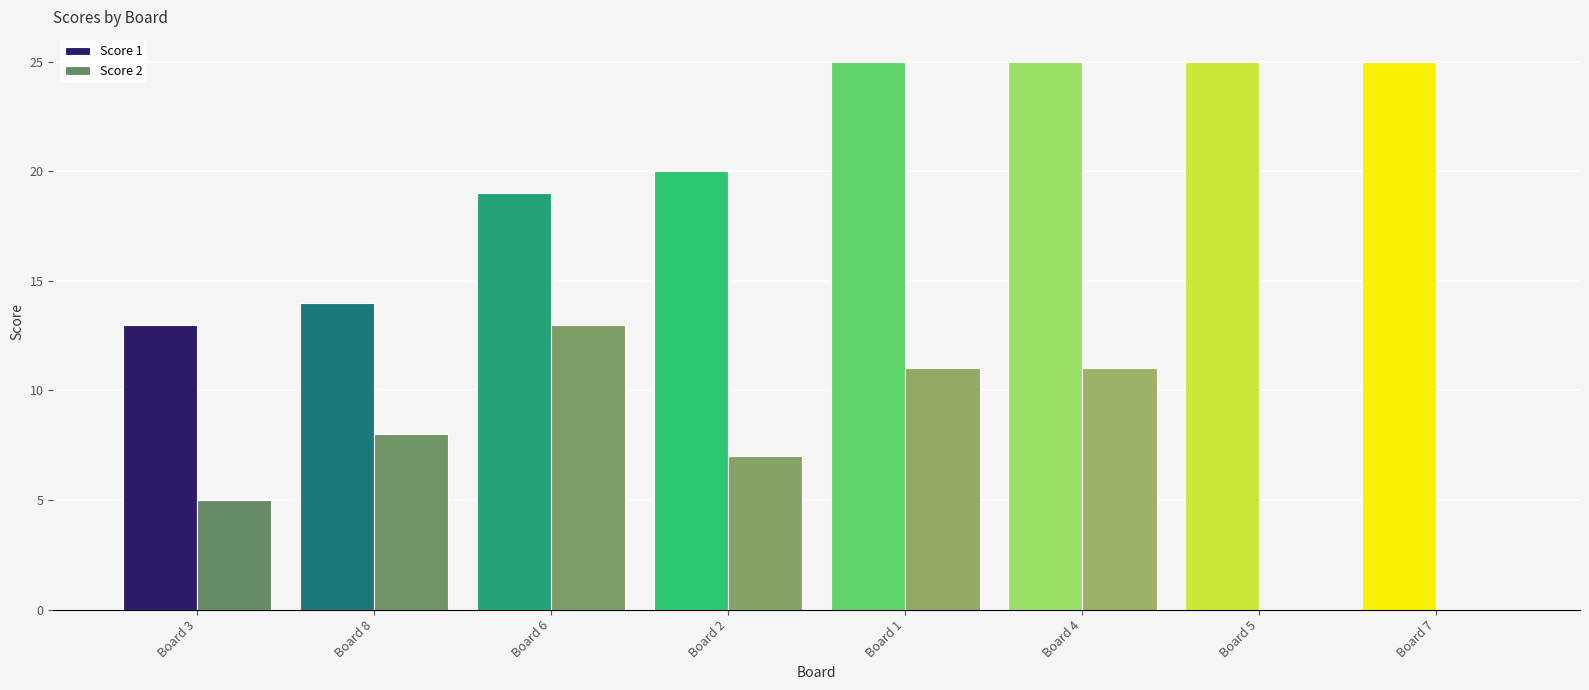

Rank the series at 3 from lowest to highest value.

Score 2, Score 1